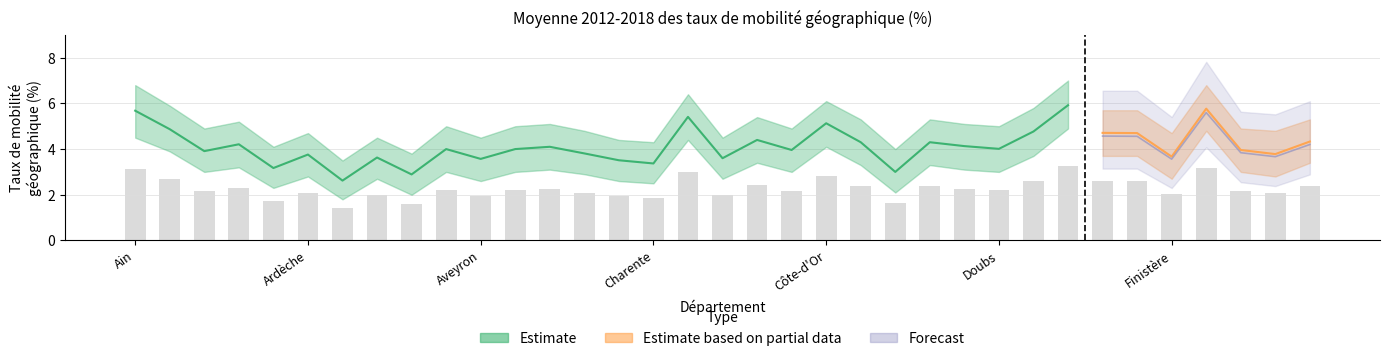

What is the minimum value for Estimate?

2.6